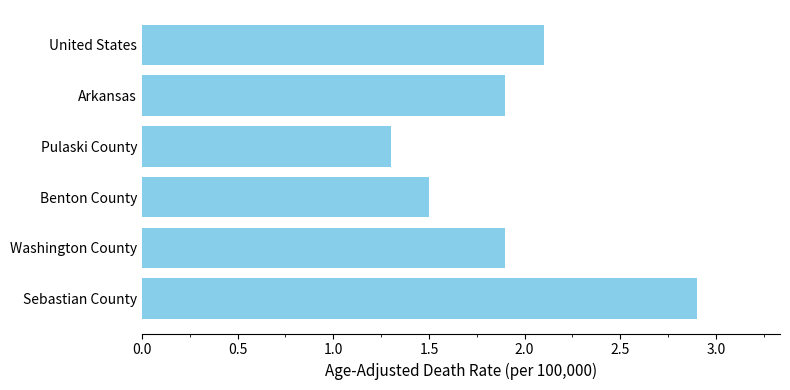

What is the greatest value displayed?

2.9